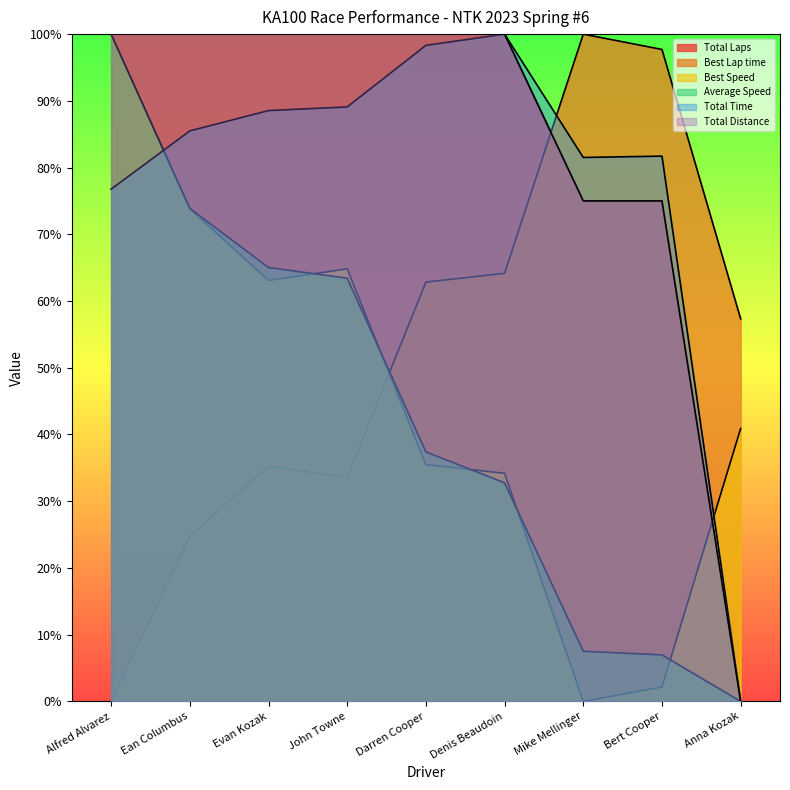

At which label is Total Time closest to 50?

Alfred Alvarez